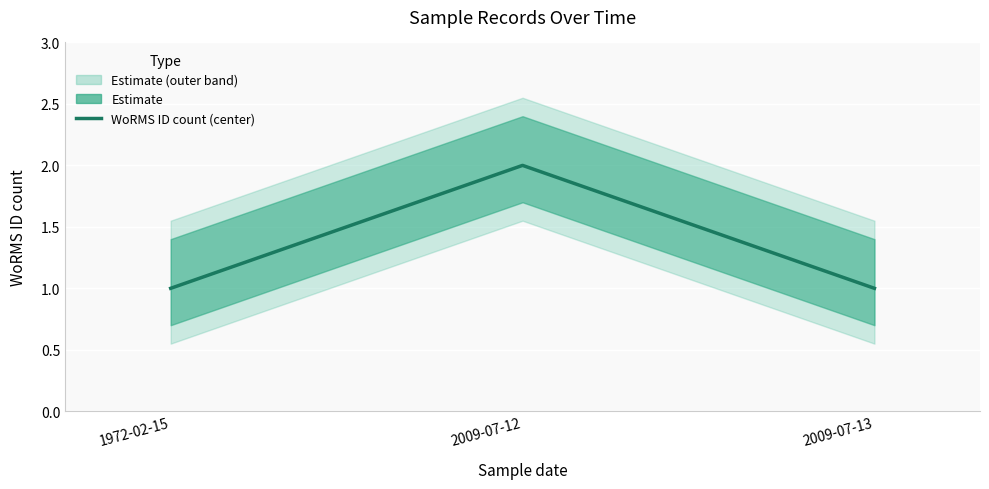

What position from the right is 2009-07-12?

2